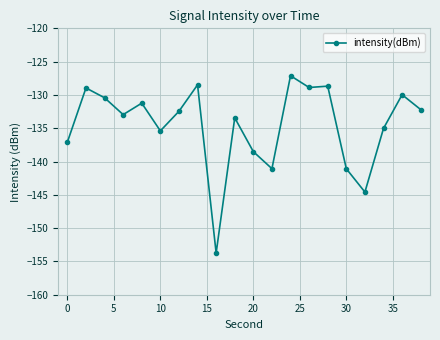

What is the difference between the second highest and second lowest values?

16.1